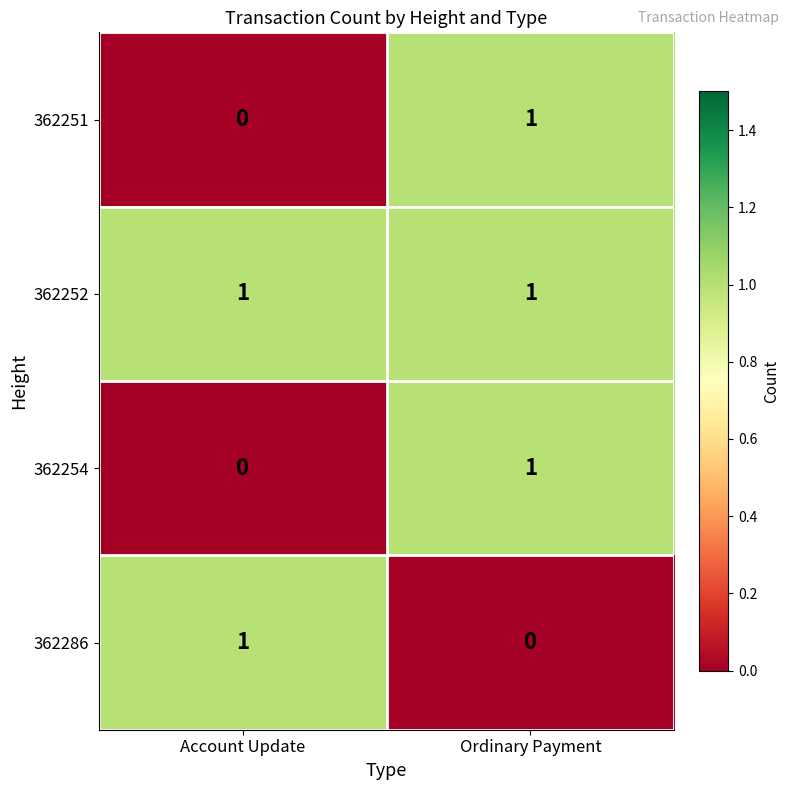

Rank the categories by 362254 value from highest to lowest.

Ordinary Payment, Account Update